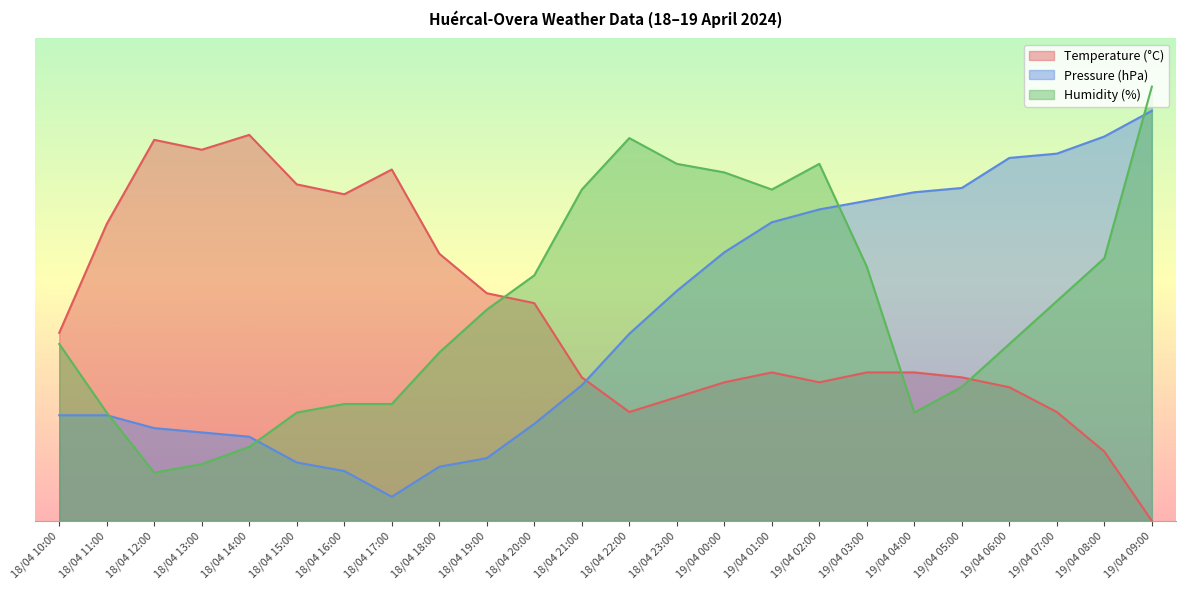

What is the label of the 21st point from the right?

18/04 13:00